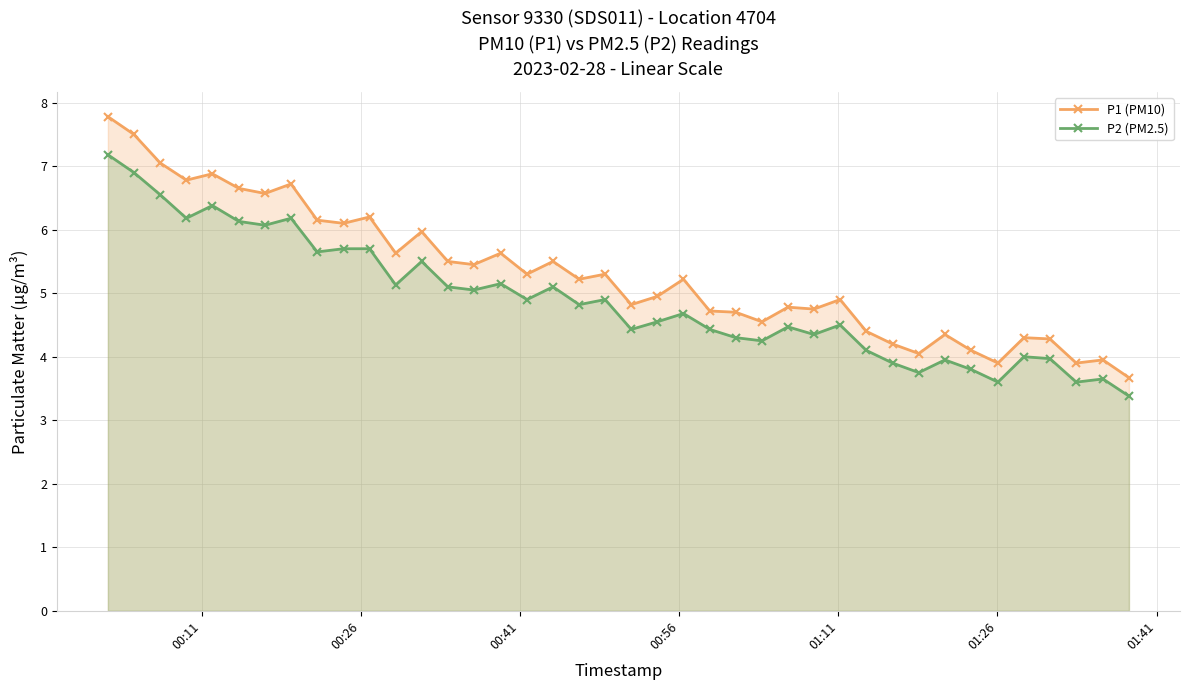

What is the value of the P1 (PM10) point at the 24th from the left?

4.7